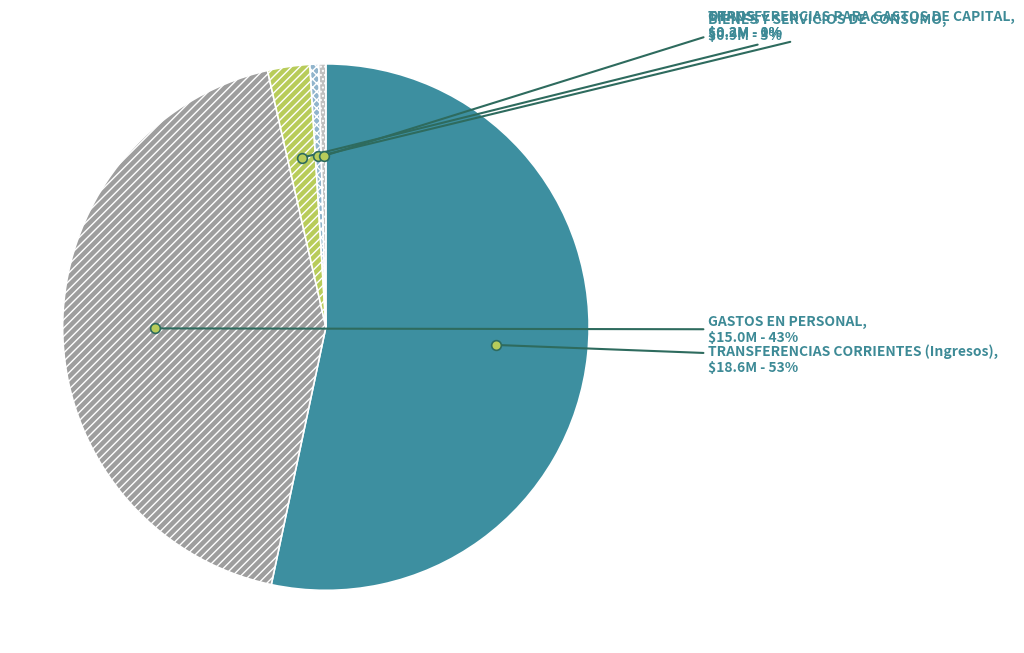

Do BIENES Y SERVICIOS DE CONSUMO and OTROS together represent more than half of the pie?

No